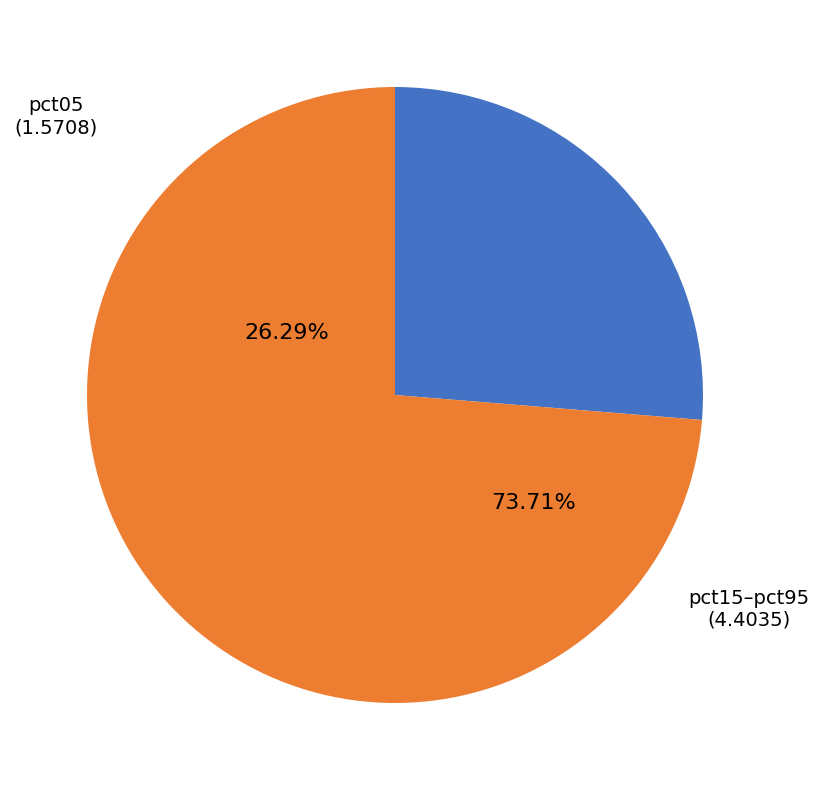

Does pct85 represent more than half of the total?

No